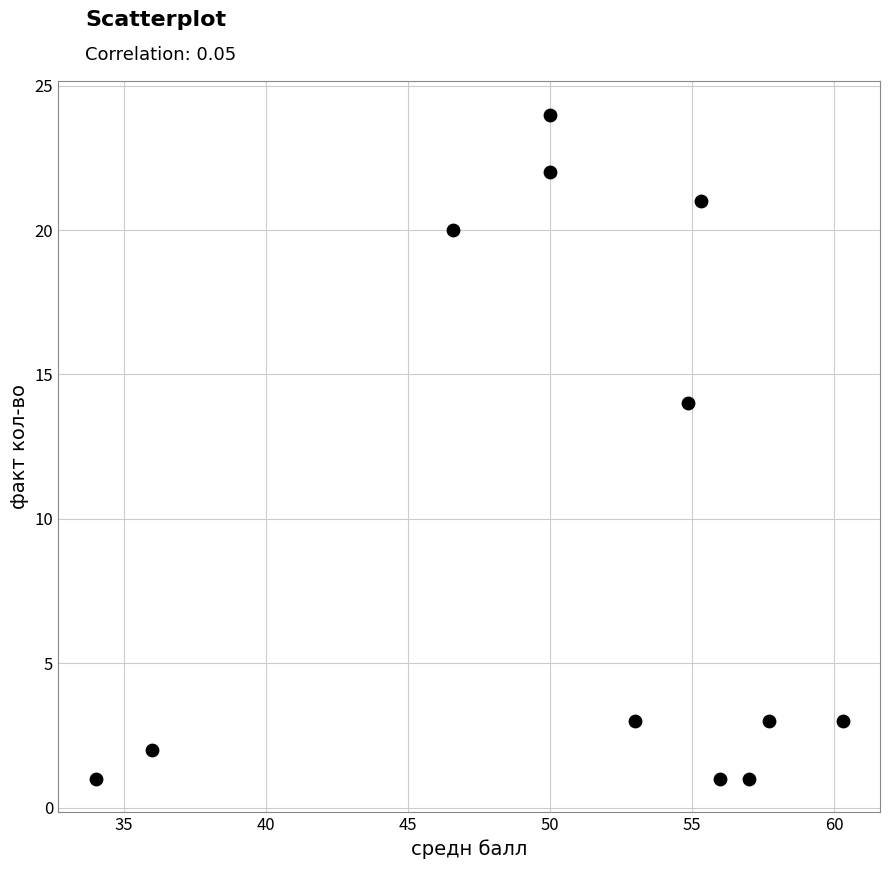

What is the average Y value?

10